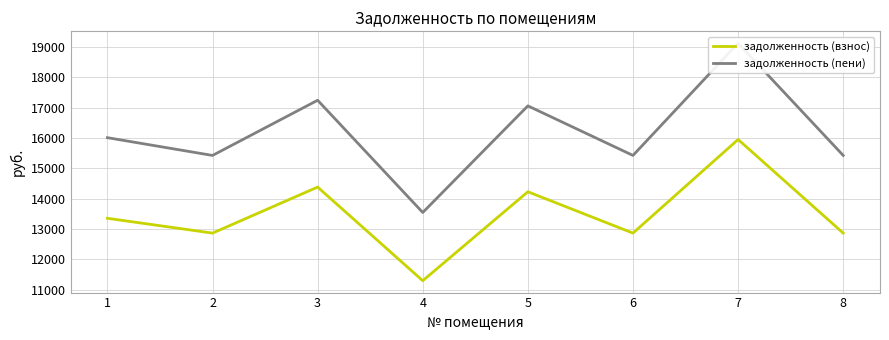

At which category does the chart reach its minimum across all series?

4